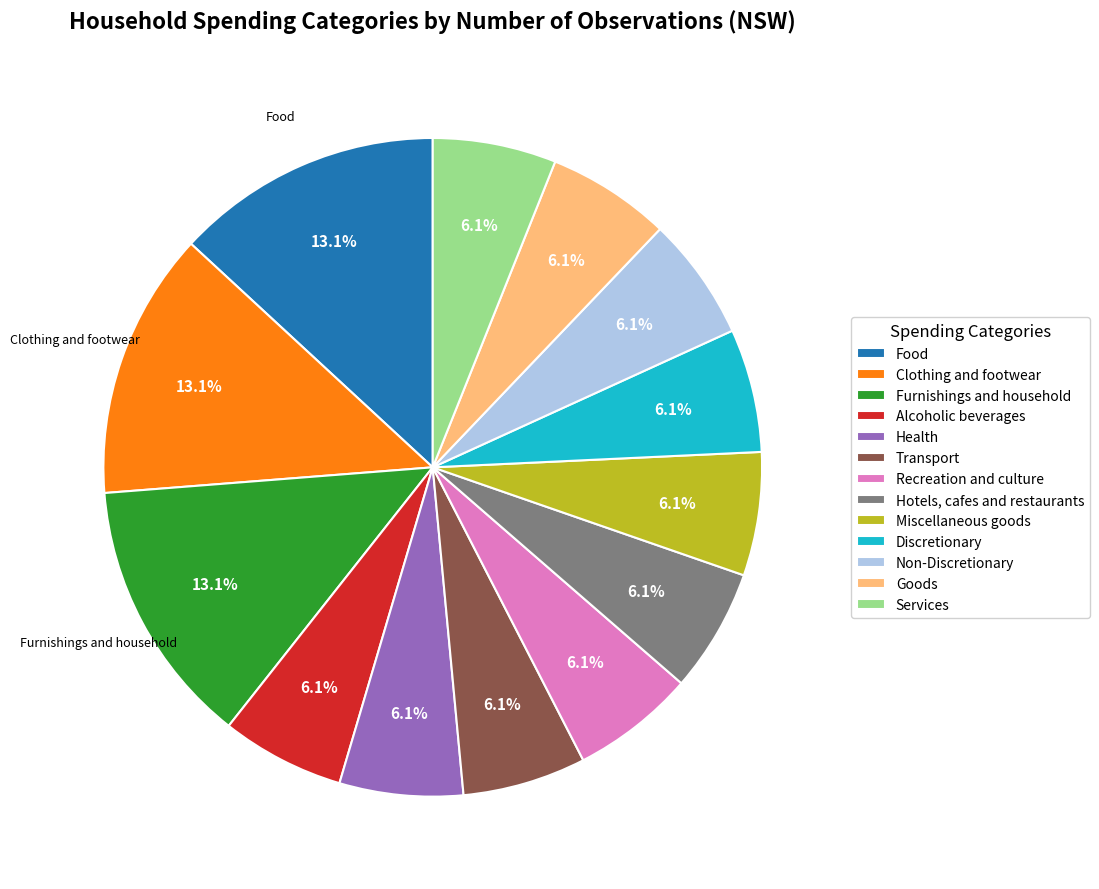

To the nearest percent, what is the average slice percentage?

8%